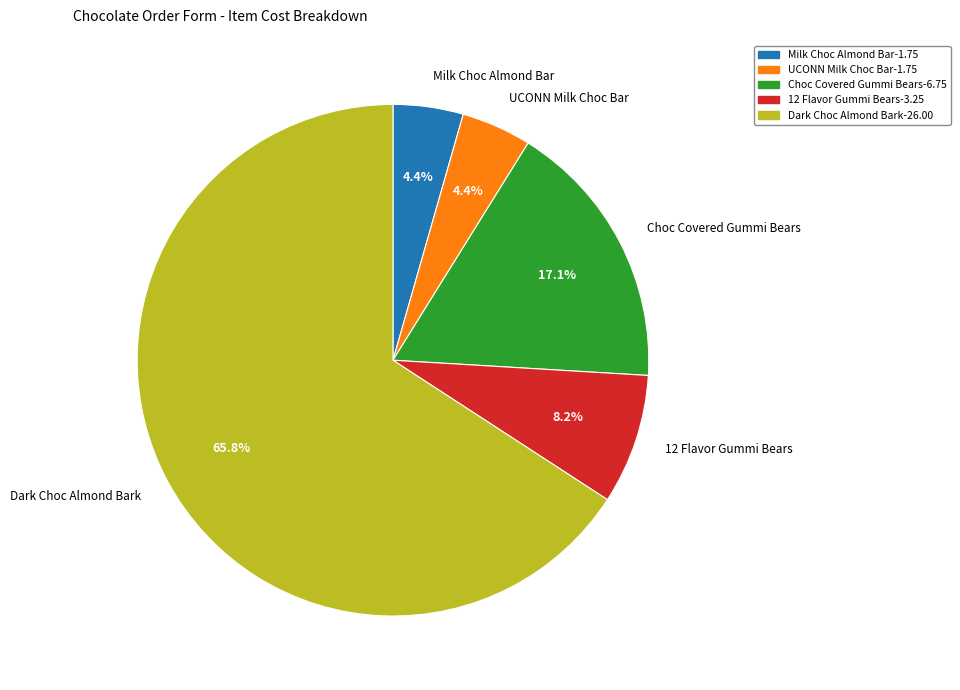

Which has a higher value, Dark Choc Almond Bark or Milk Choc Almond Bar?

Dark Choc Almond Bark